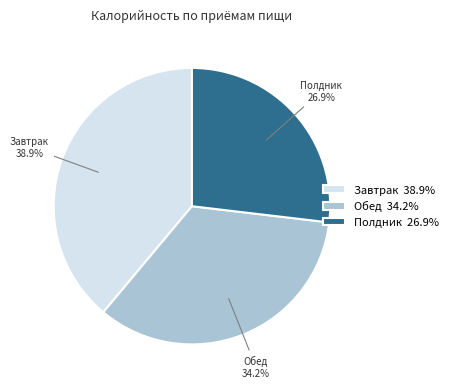

What percentage is the Завтрак slice, to the nearest percent?

39%